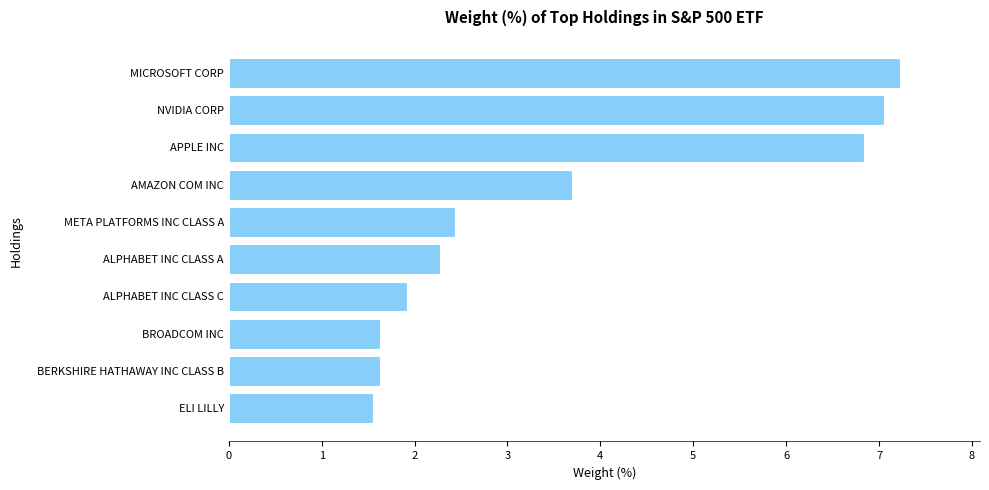

Are the bars horizontal?

Yes